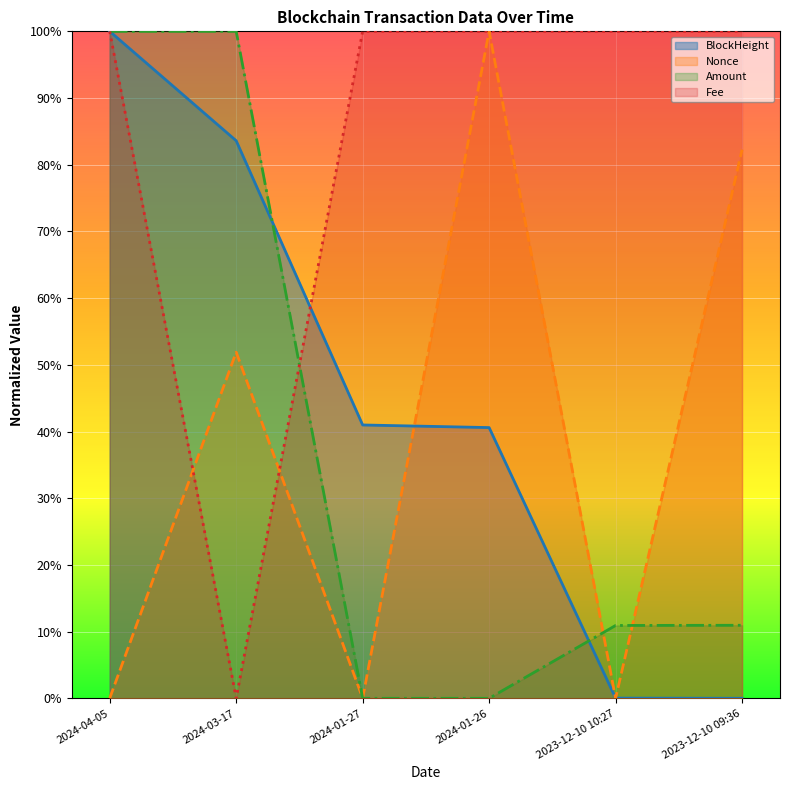

Reading left to right, list all the values displayed in this chart.

BlockHeight: 2024-04-05=1.0	2024-03-17=0.8	2024-01-27=0.4	2024-01-26=0.4	2023-12-10 10:27=0.0	2023-12-10 09:36=0.0
Nonce: 2024-04-05=0.0	2024-03-17=0.5	2024-01-27=0.0	2024-01-26=1.0	2023-12-10 10:27=0.0	2023-12-10 09:36=0.8
Amount: 2024-04-05=1.0	2024-03-17=1.0	2024-01-27=0.0	2024-01-26=0.0	2023-12-10 10:27=0.1	2023-12-10 09:36=0.1
Fee: 2024-04-05=1.0	2024-03-17=0.0	2024-01-27=1.0	2024-01-26=1.0	2023-12-10 10:27=1.0	2023-12-10 09:36=1.0